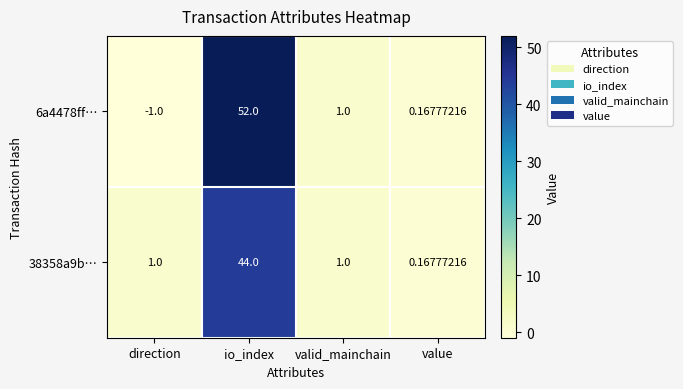

At which label is 6a4478ff… closest to 25?

valid_mainchain